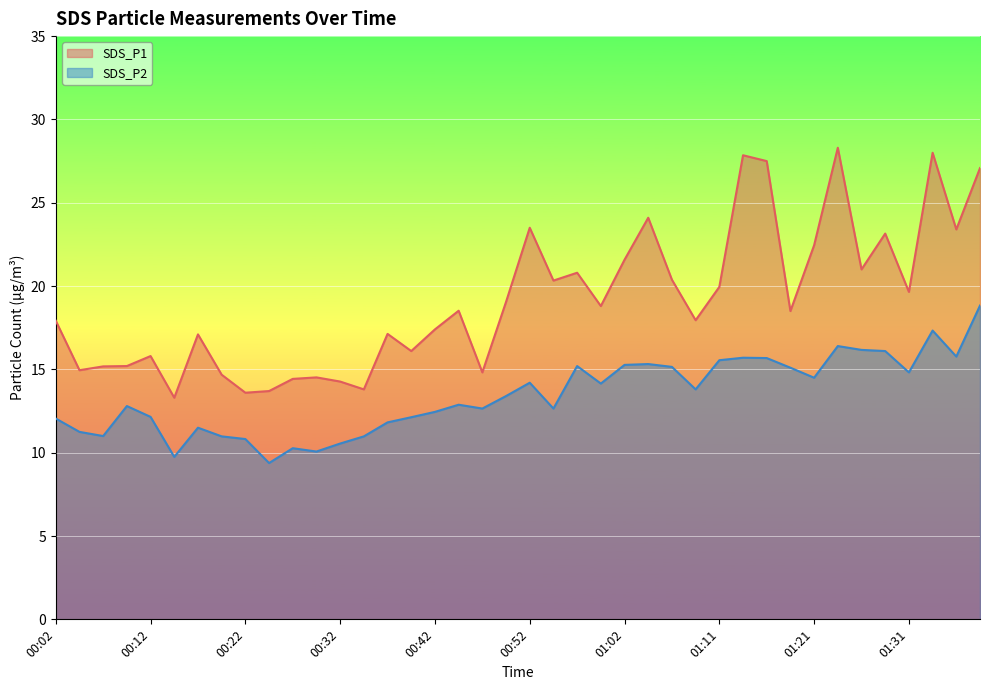

Reading right to left, transcribe all the data shown in this chart.

SDS_P1: 01:38=27.1	01:36=23.4	01:33=28.0	01:31=19.6	01:29=23.1	01:26=21.0	01:24=28.3	01:21=22.4	01:19=18.5	01:16=27.5	01:14=27.9	01:11=19.9	01:09=17.9	01:07=20.4	01:04=24.1	01:02=21.6	00:59=18.8	00:57=20.8	00:54=20.3	00:52=23.5	00:49=19.1	00:47=14.8	00:44=18.5	00:42=17.4	00:40=16.1	00:37=17.1	00:35=13.8	00:32=14.3	00:30=14.5	00:27=14.4	00:25=13.7	00:22=13.6	00:20=14.7	00:17=17.1	00:15=13.3	00:12=15.8	00:10=15.2	00:07=15.2	00:05=14.9	00:02=17.9
SDS_P2: 01:38=18.8	01:36=15.8	01:33=17.3	01:31=14.8	01:29=16.1	01:26=16.2	01:24=16.4	01:21=14.5	01:19=15.1	01:16=15.7	01:14=15.7	01:11=15.6	01:09=13.8	01:07=15.2	01:04=15.3	01:02=15.3	00:59=14.2	00:57=15.2	00:54=12.7	00:52=14.2	00:49=13.4	00:47=12.7	00:44=12.9	00:42=12.4	00:40=12.1	00:37=11.8	00:35=11.0	00:32=10.6	00:30=10.1	00:27=10.3	00:25=9.4	00:22=10.8	00:20=11.0	00:17=11.5	00:15=9.8	00:12=12.2	00:10=12.8	00:07=11.0	00:05=11.2	00:02=12.1